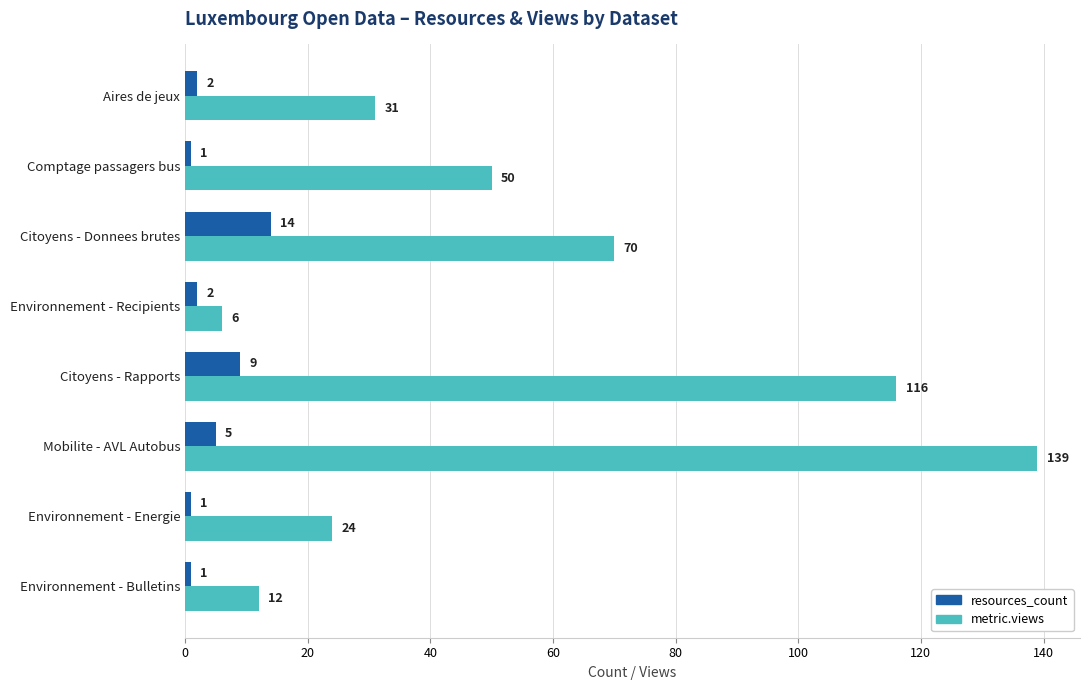

At how many categories does at least one series exceed 44?

4